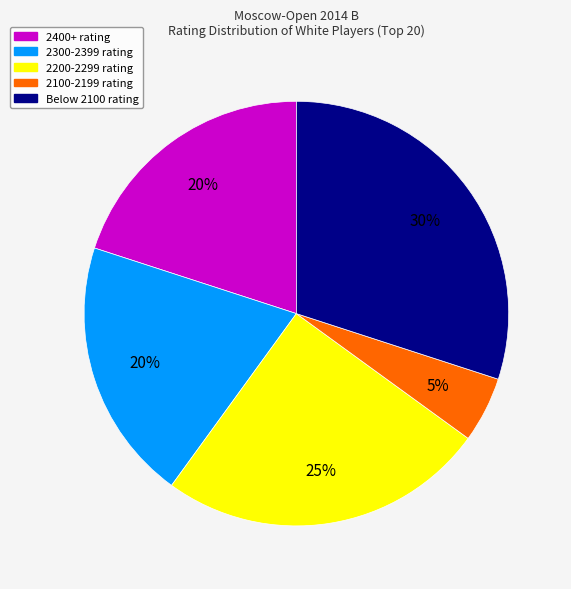

To the nearest percent, what is the difference between the largest and smallest slice percentages?

25%